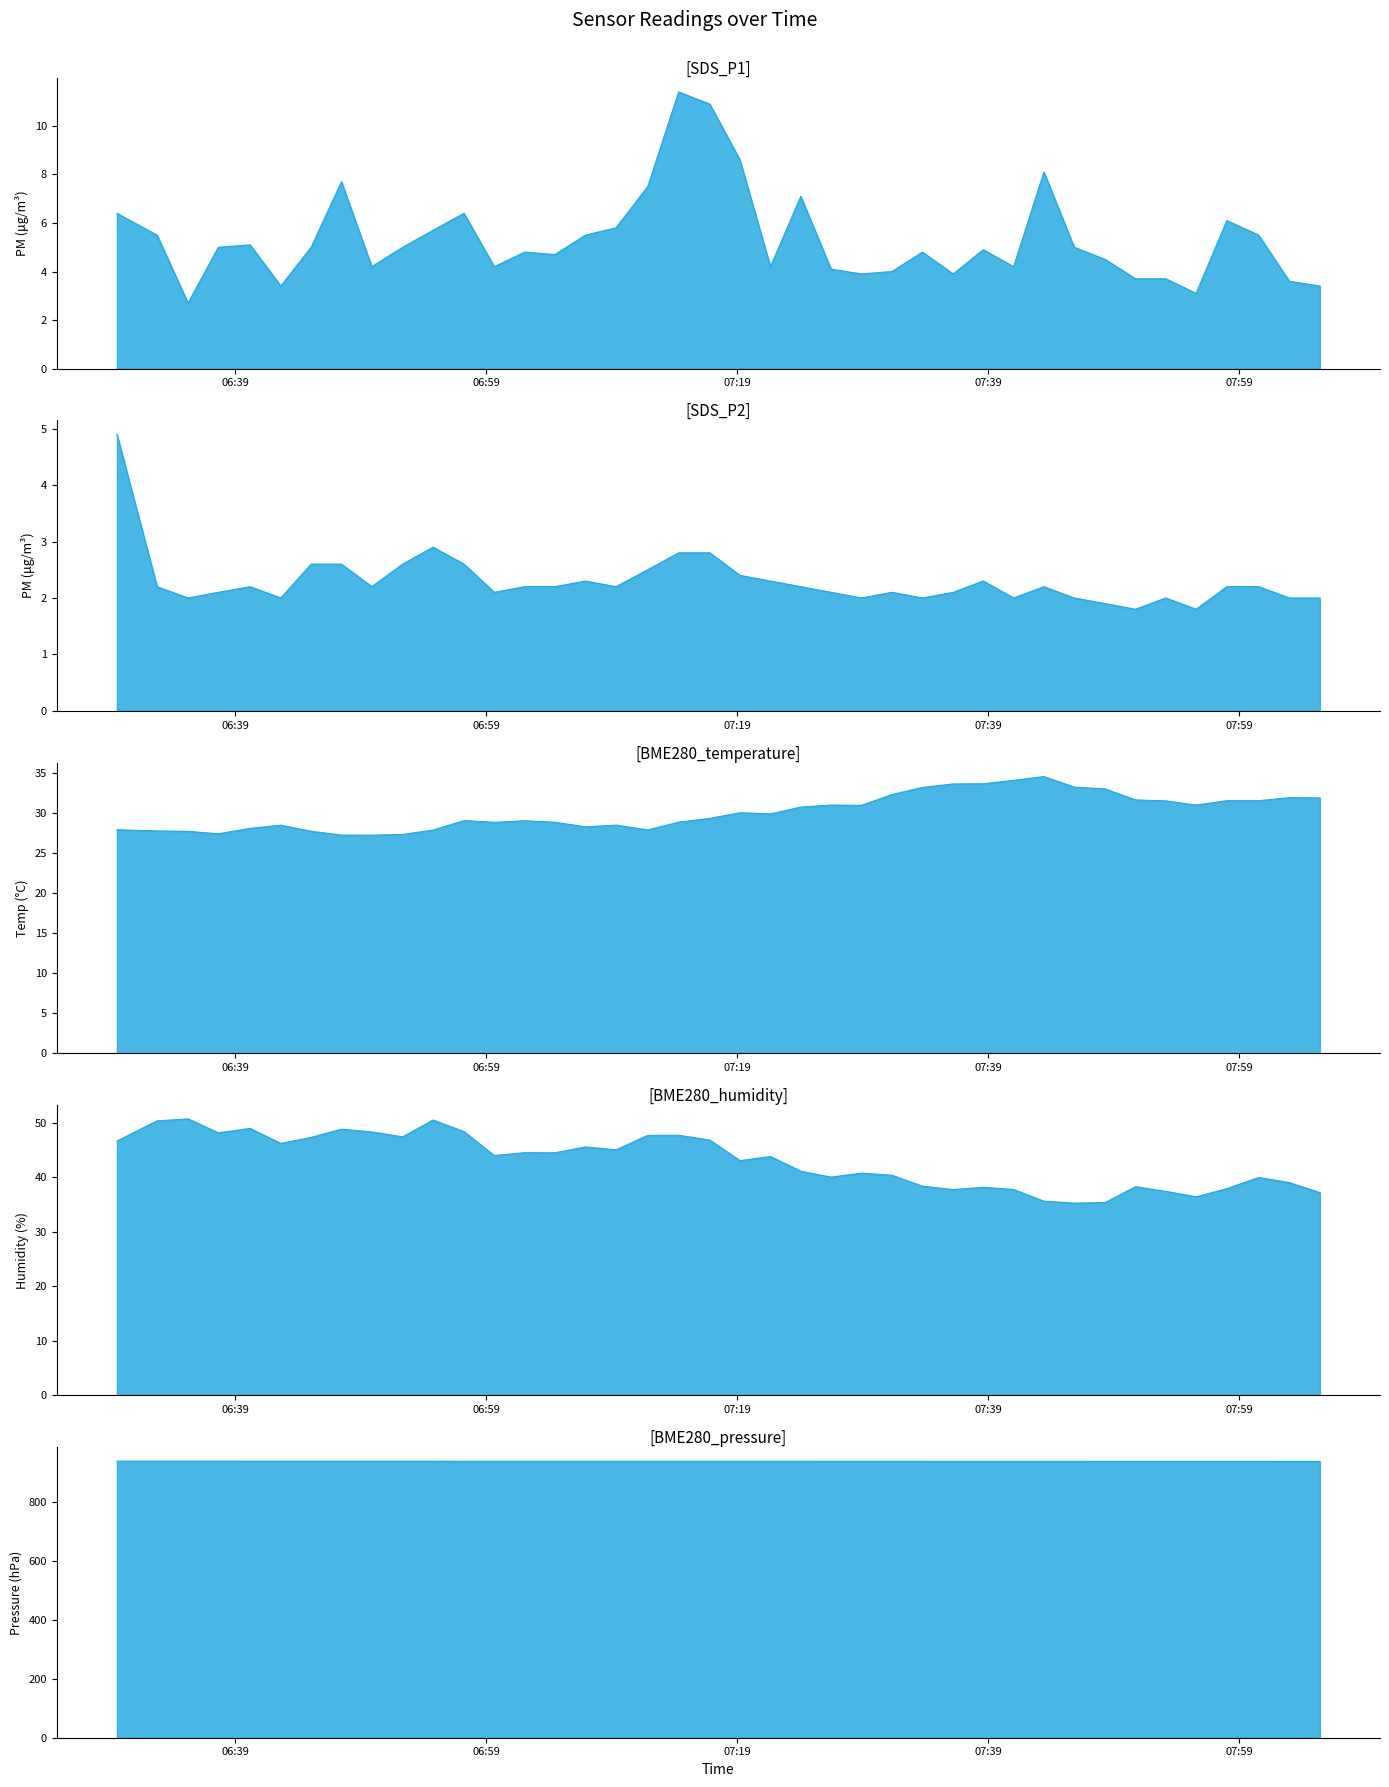

True or false: SDS_P1 and SDS_P2 intersect in this chart.

False